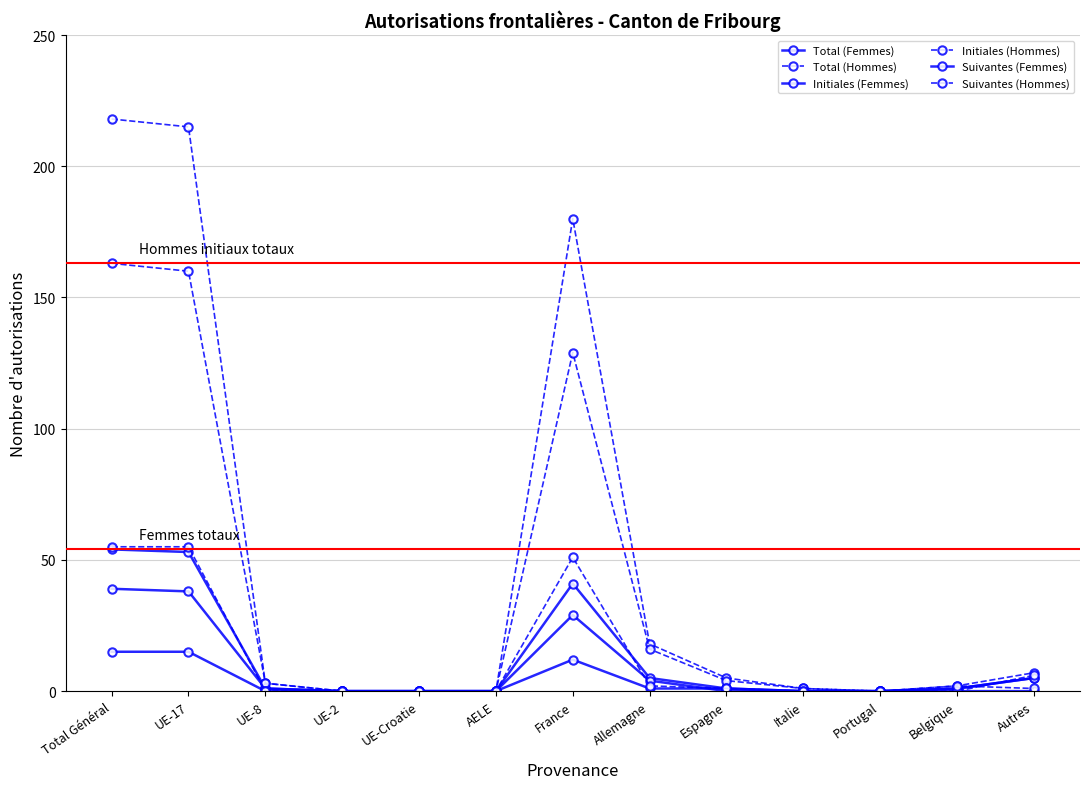

Count the number of categories in the chart.

13